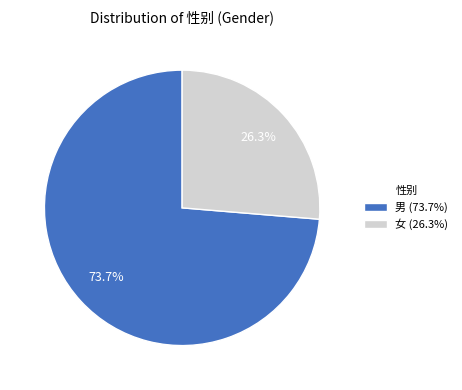

How many slices are in this pie chart?

2